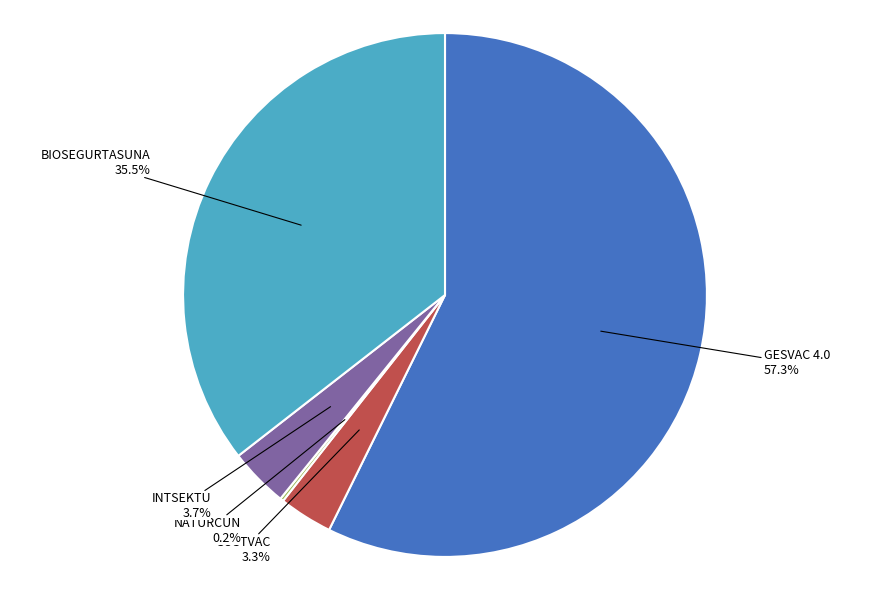

Which category has the biggest portion of the pie?

GESVAC 4.0